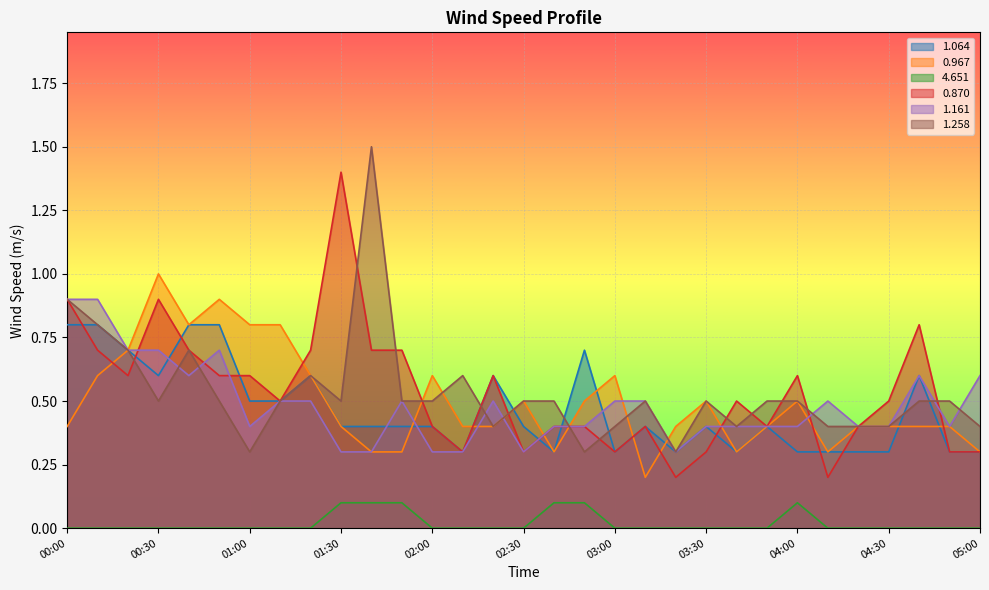

How many 1.161 values are between 0 and 1?

31